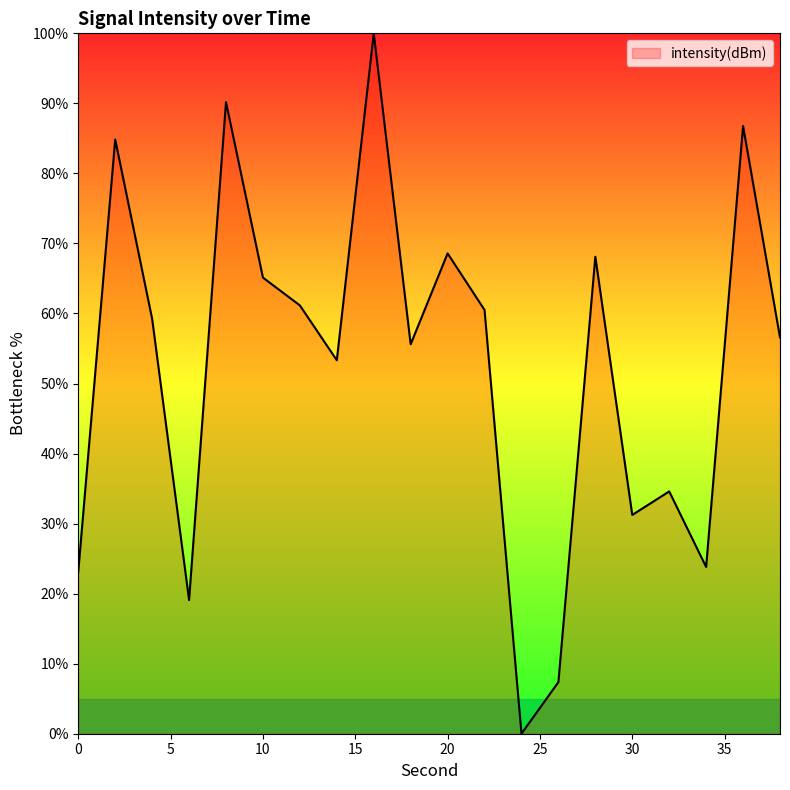

Count the number of data series in this chart.

1